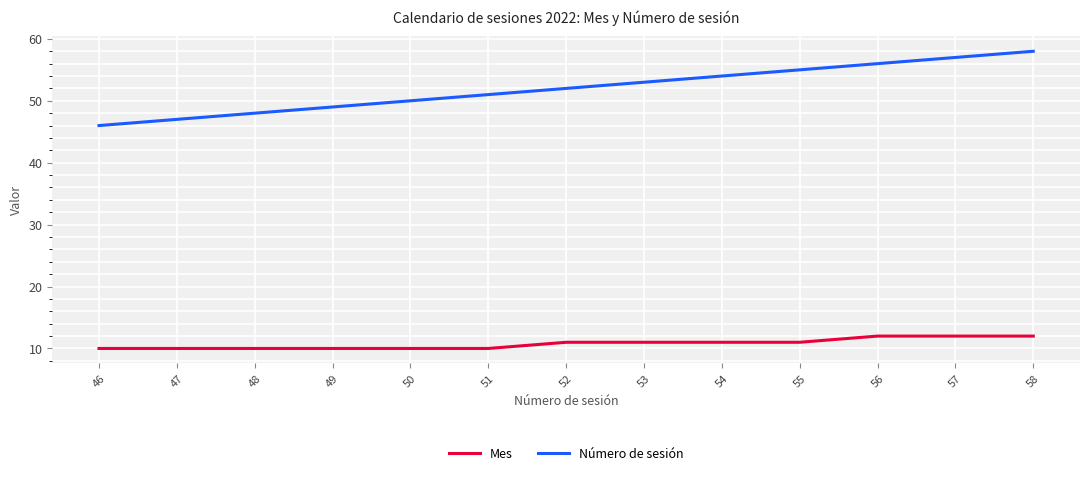

What is the sum of the Mes values at 48 and 54?

21